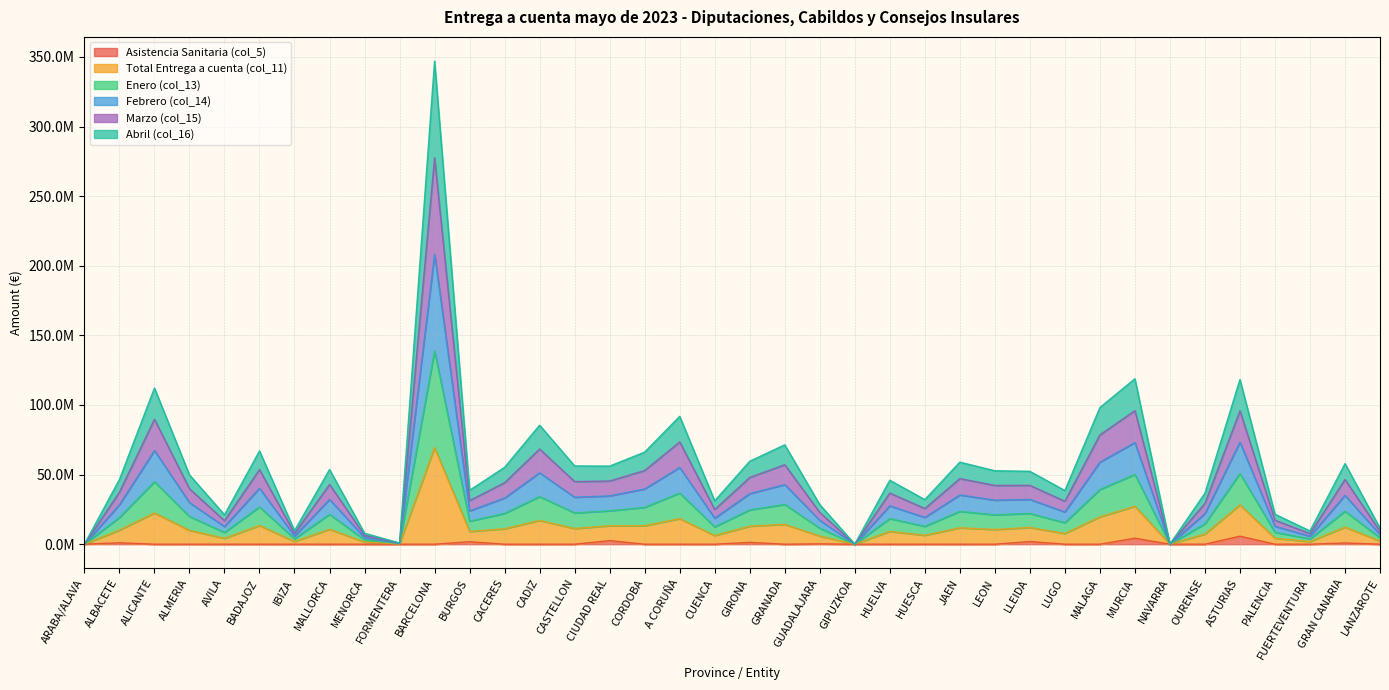

Count the number of data series in this chart.

6